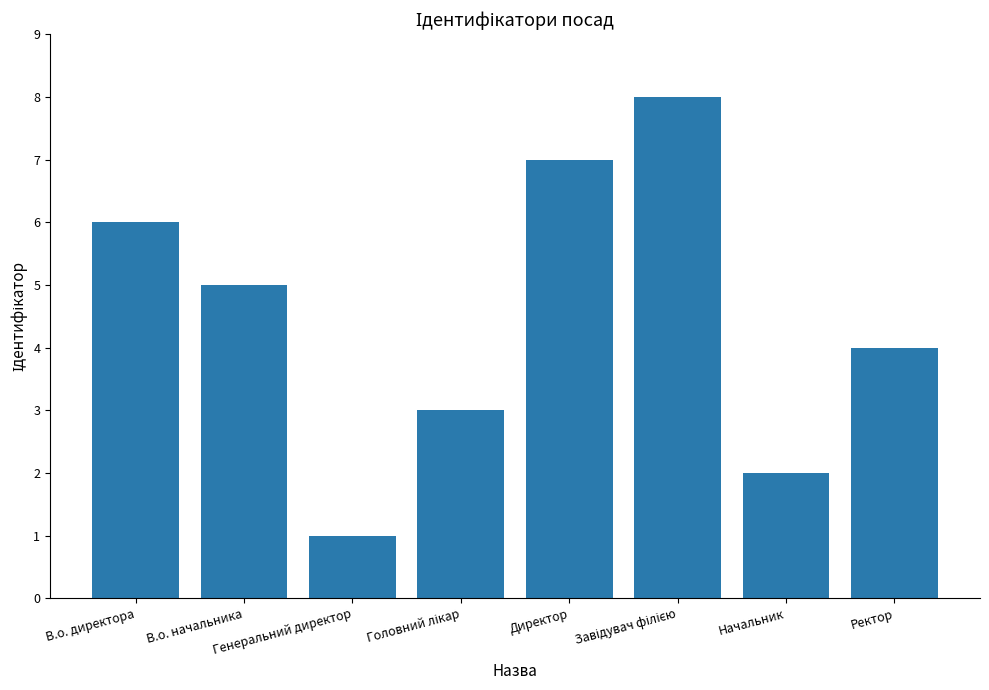

What is the sum of all values?

36